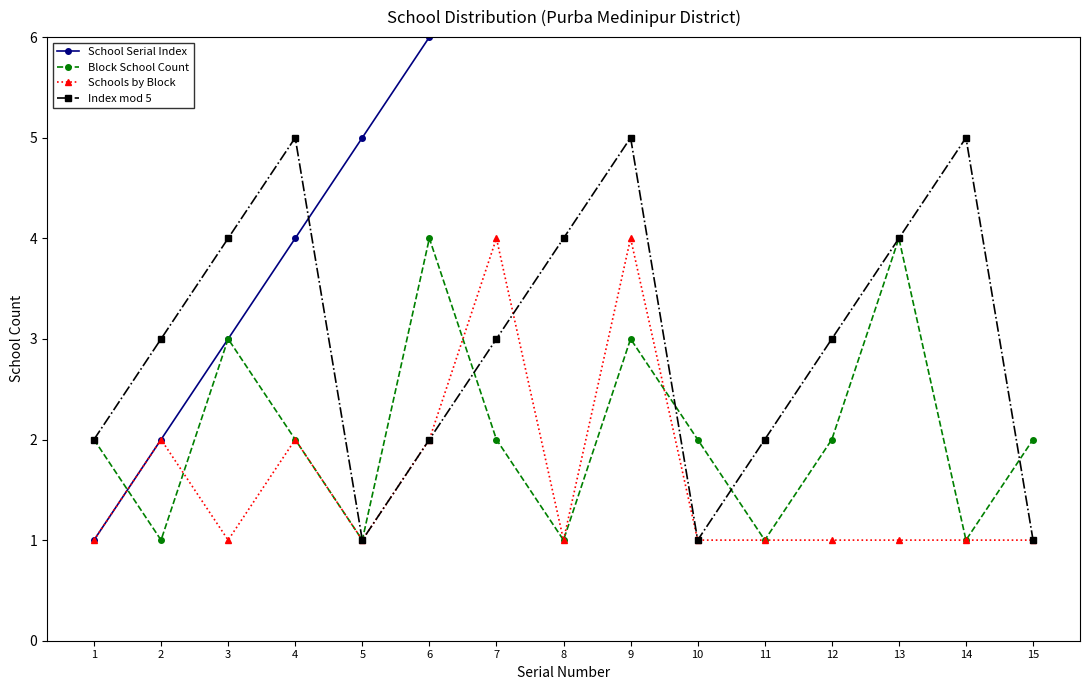

Where is Block School Count nearest to the value 2?

1